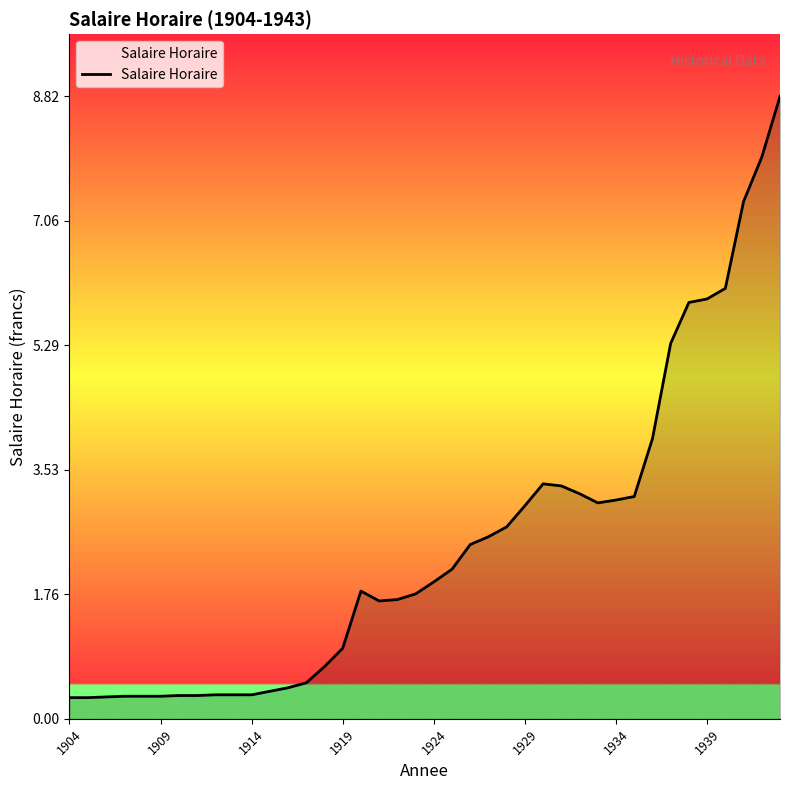

What is the maximum value shown in the chart?

8.8